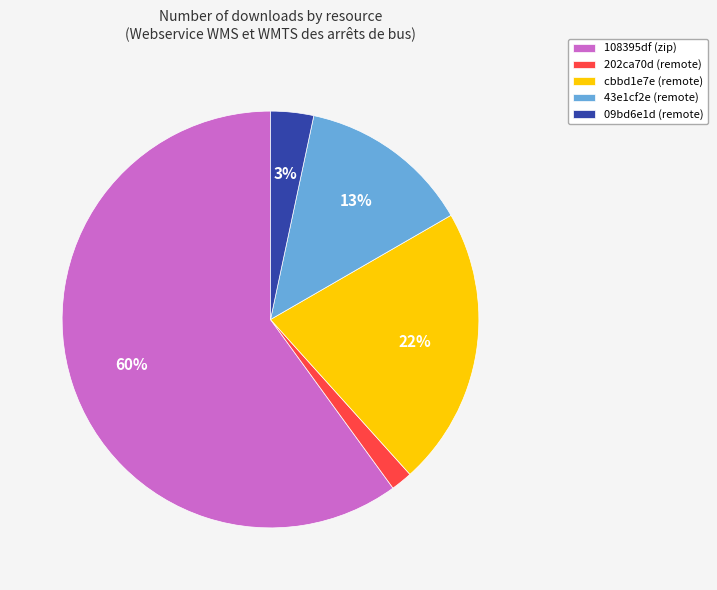

True or false: 108395df (zip) accounts for 60% of the total.

True